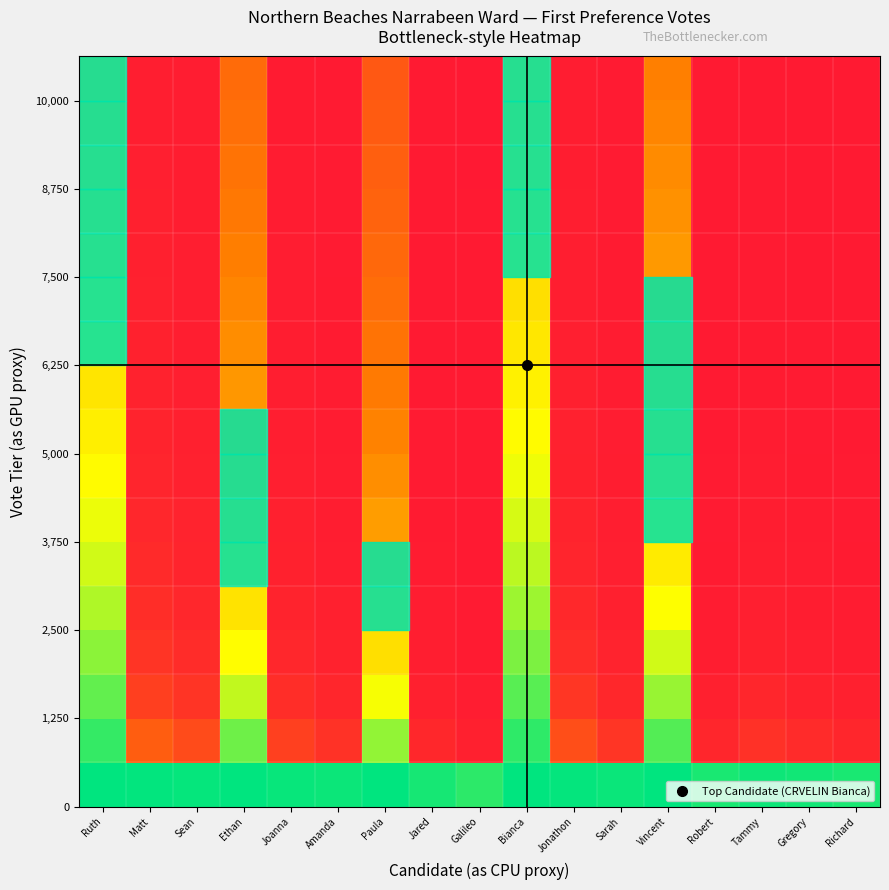

At which category is the sum across all series the highest?

Bianca